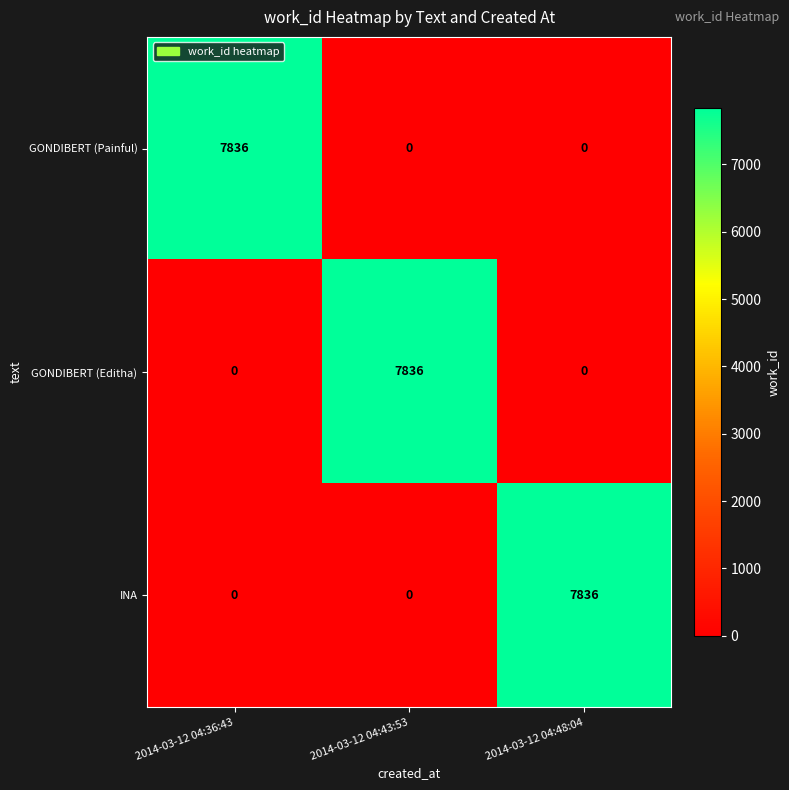

Reading left to right, extract all data points from this chart.

GONDIBERT (Painful): 7836	0	0
GONDIBERT (Editha): 0	7836	0
INA: 0	0	7836